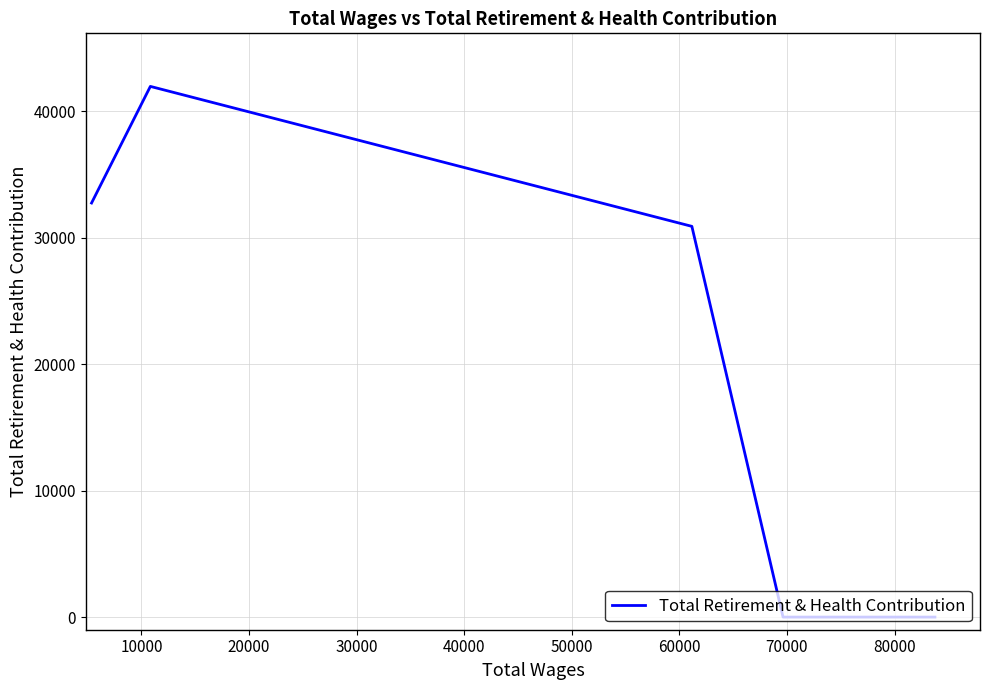

What is the sum of all values?

105643.2